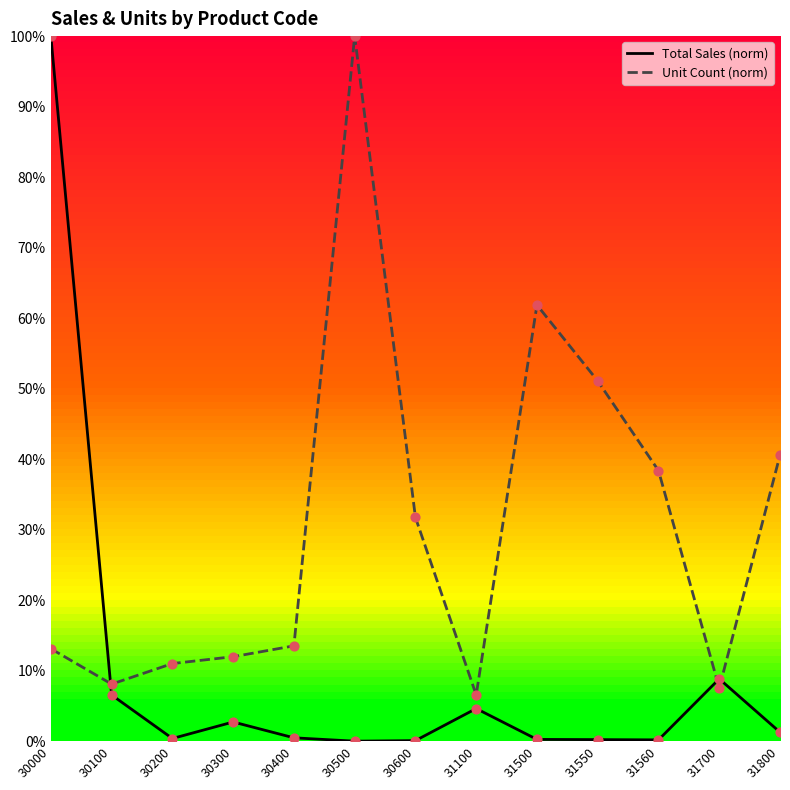

Which series has the largest total across all categories?

Unit Count (norm)